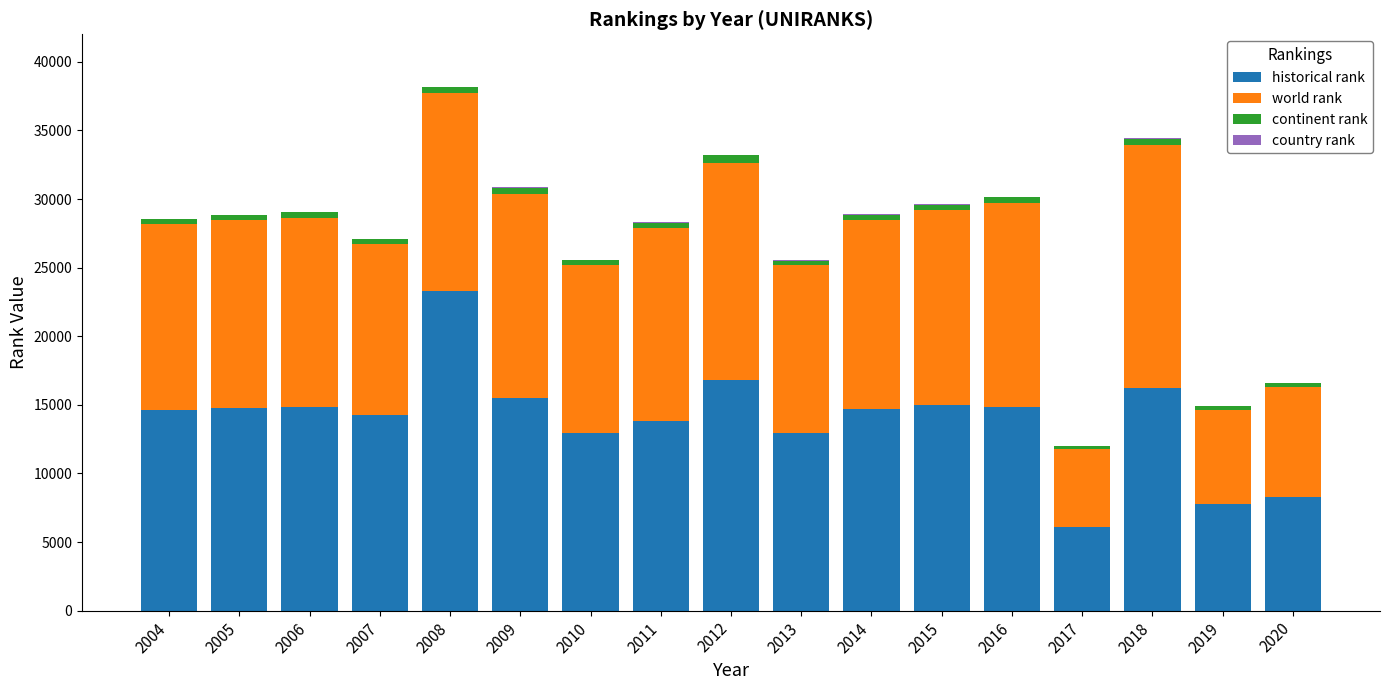

At which category is the sum across all series the highest?

2008